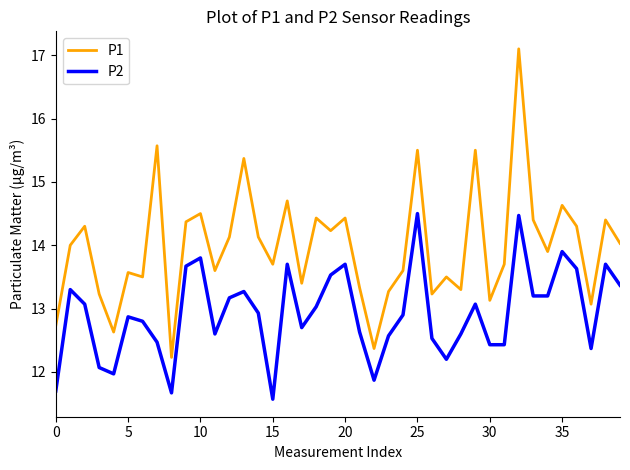

What is the highest value of the P2 series?

14.5